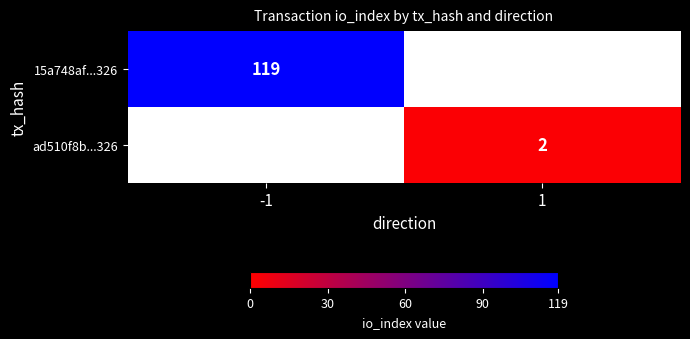

True or false: 15a748af...326 has a value of 46 at -1.

False